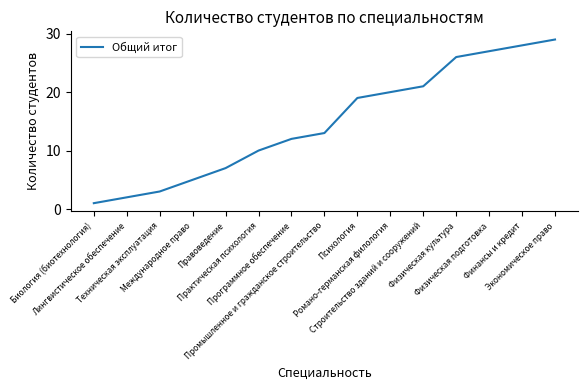

What is the ratio of the value at Строительство зданий и сооружений to the value at Техническая эксплуатация?

7.0